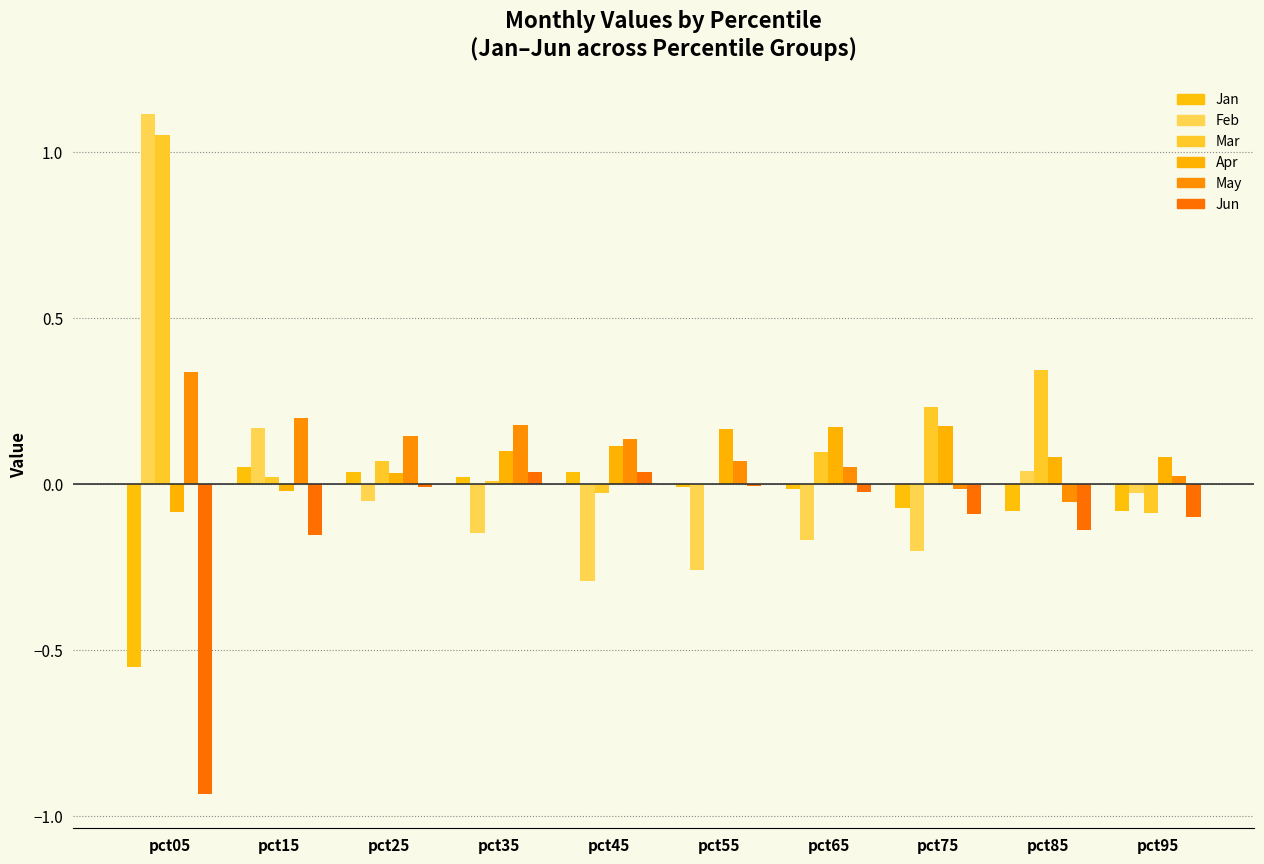

Between pct05 and pct85, which series saw the biggest shift?

Feb